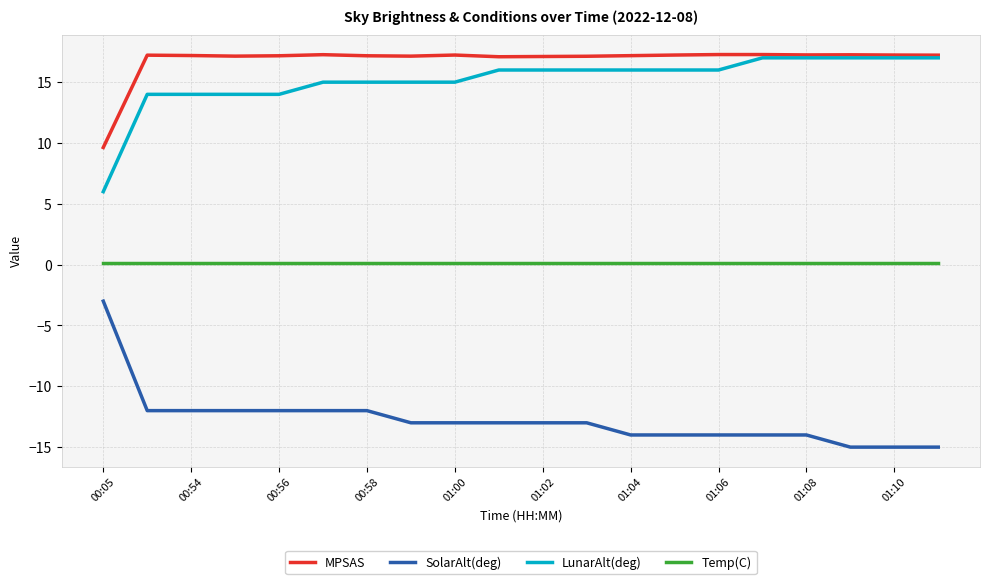

Which series has the largest total across all categories?

MPSAS